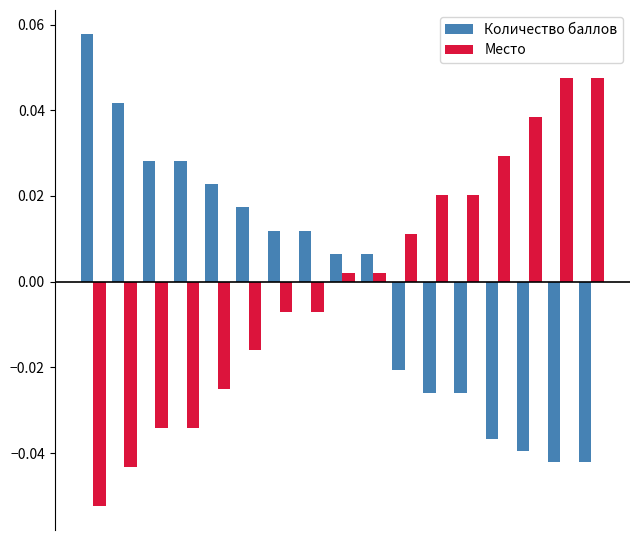

At how many categories does at least one series exceed 0?

17